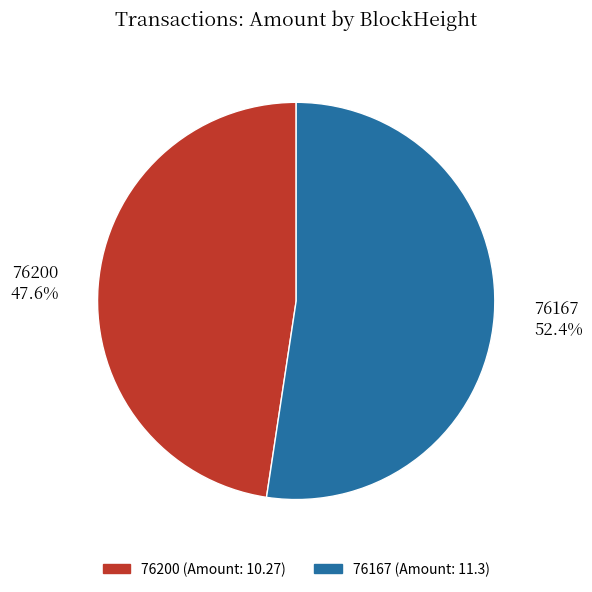

True or false: 76200 accounts for 1% of the total.

False